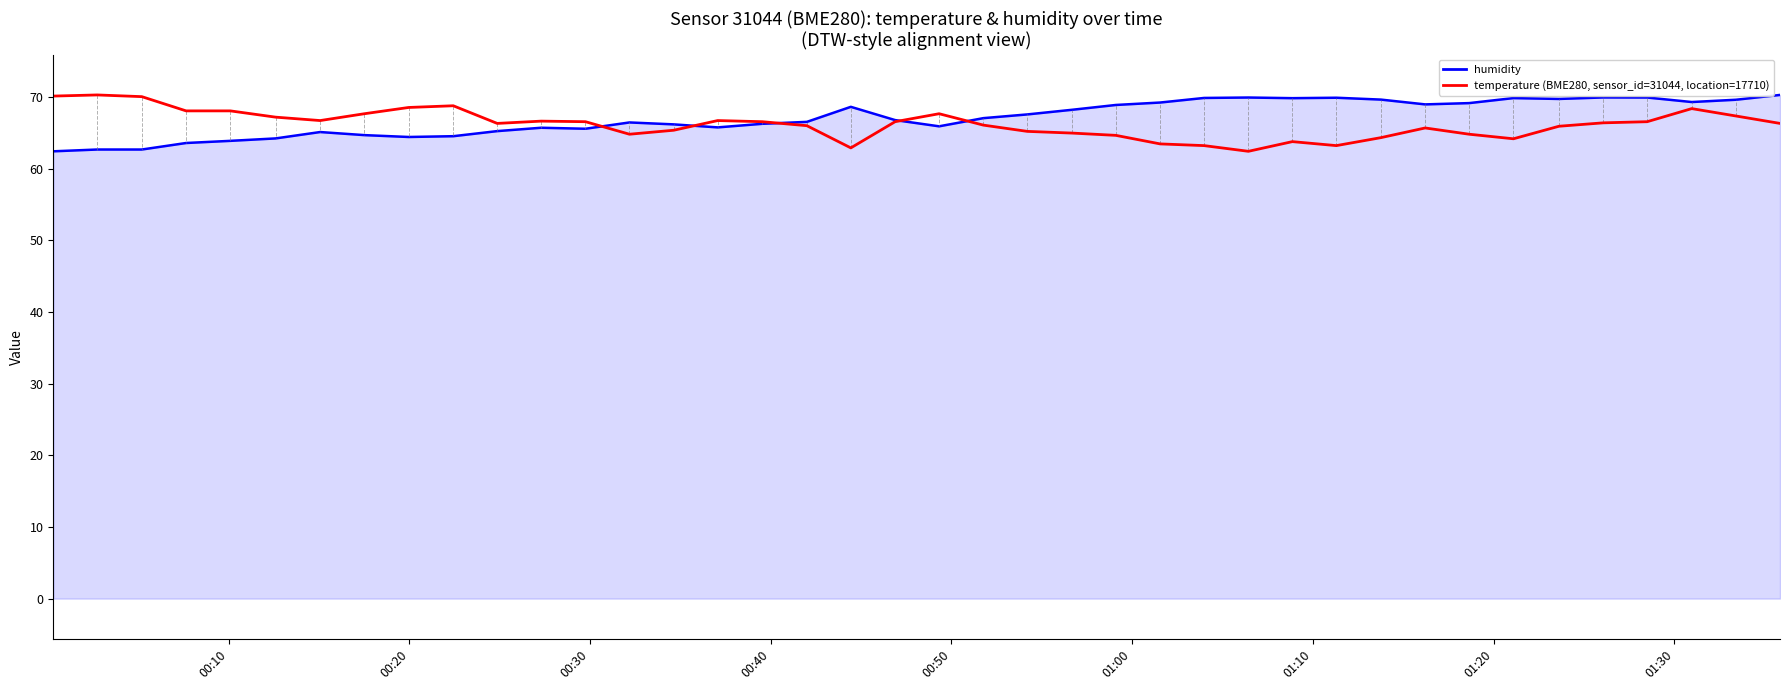

What is the minimum value shown in the chart?

62.5